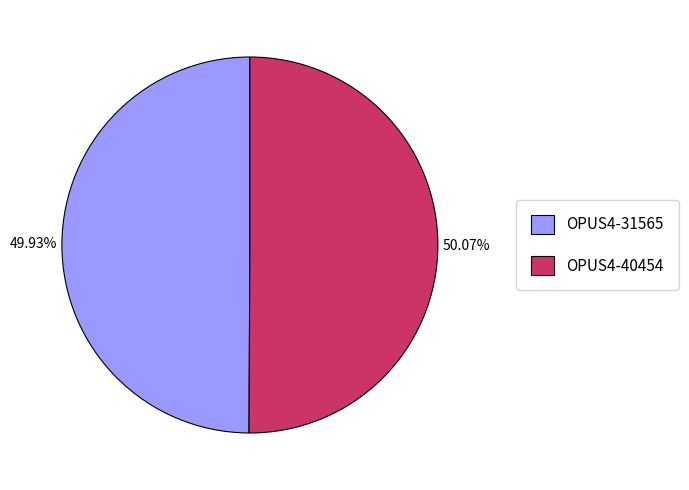

Is there a majority slice in this chart?

Yes